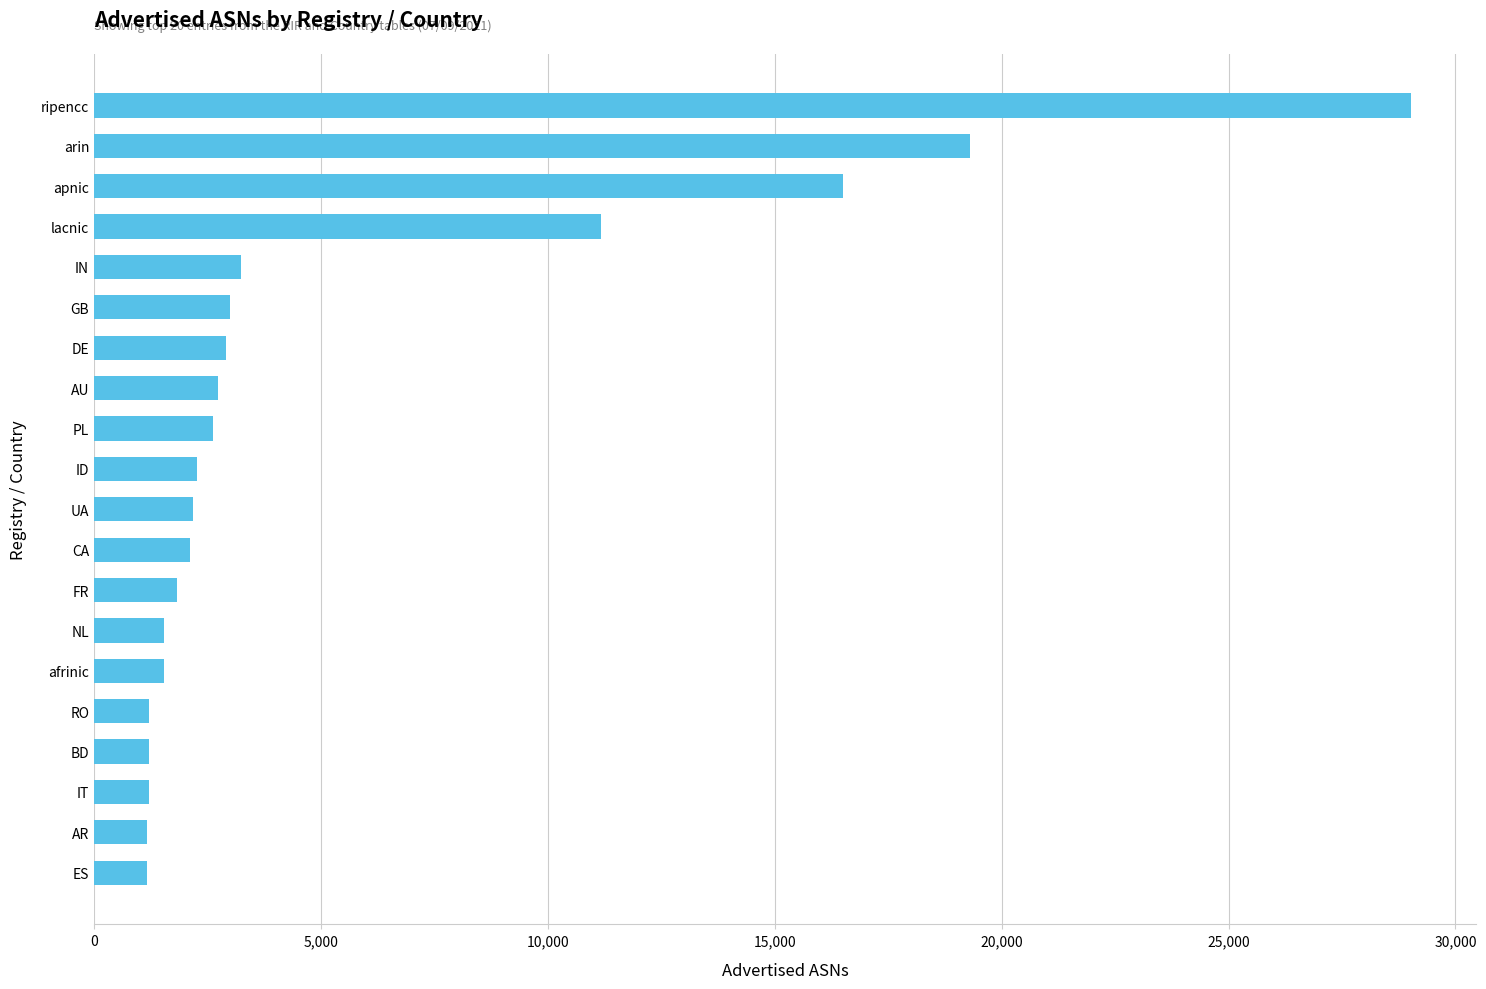

What is the smallest value displayed?

1163